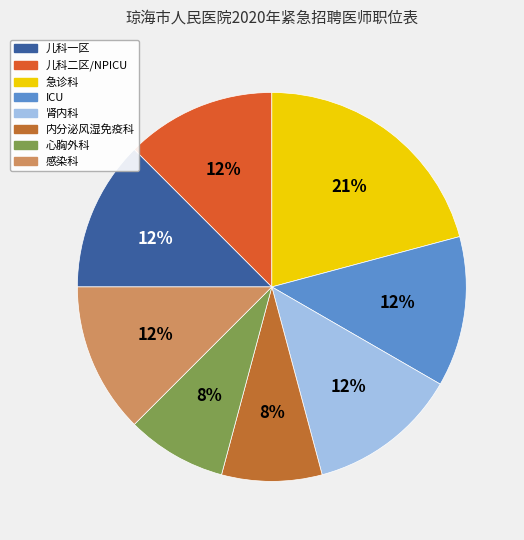

To the nearest percent, what portion does 急诊科 represent?

21%